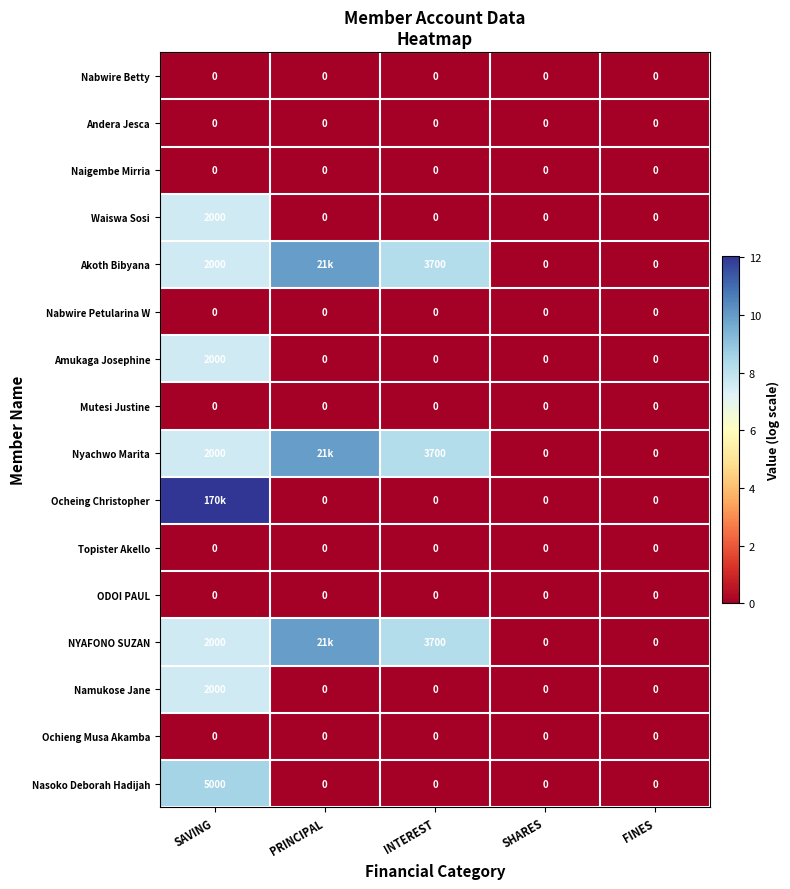

Is the value of Ochieng Musa Akamba at INTEREST greater than the value of NYAFONO SUZAN at INTEREST?

No